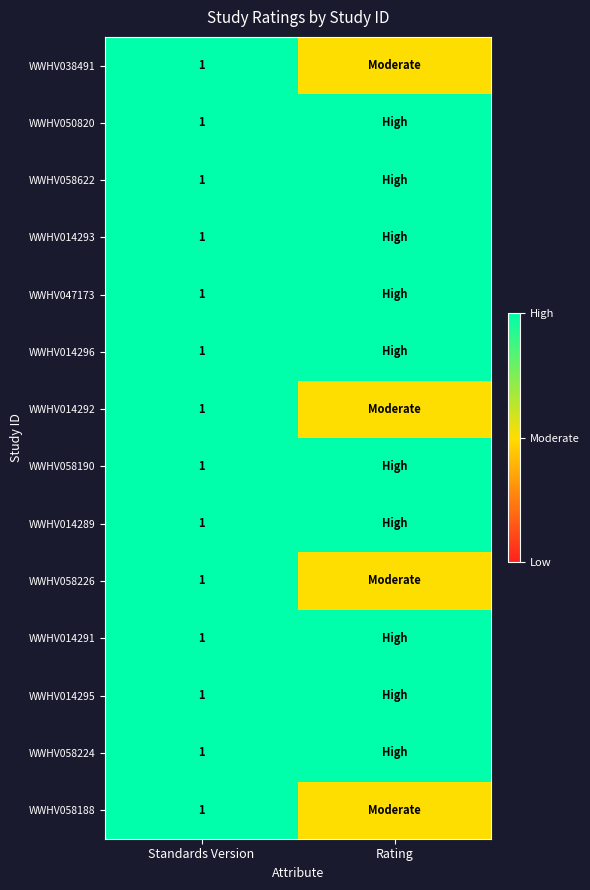

The value of WWHV047173 at Standards Version is 0.4. True or false?

False